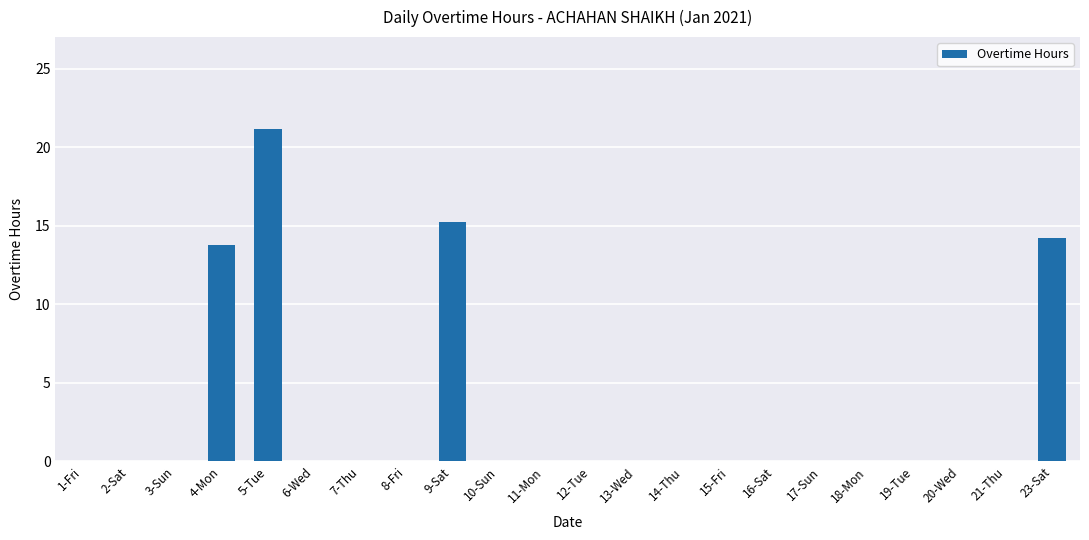

True or false: the data shows 0.0 at 1-Fri.

True